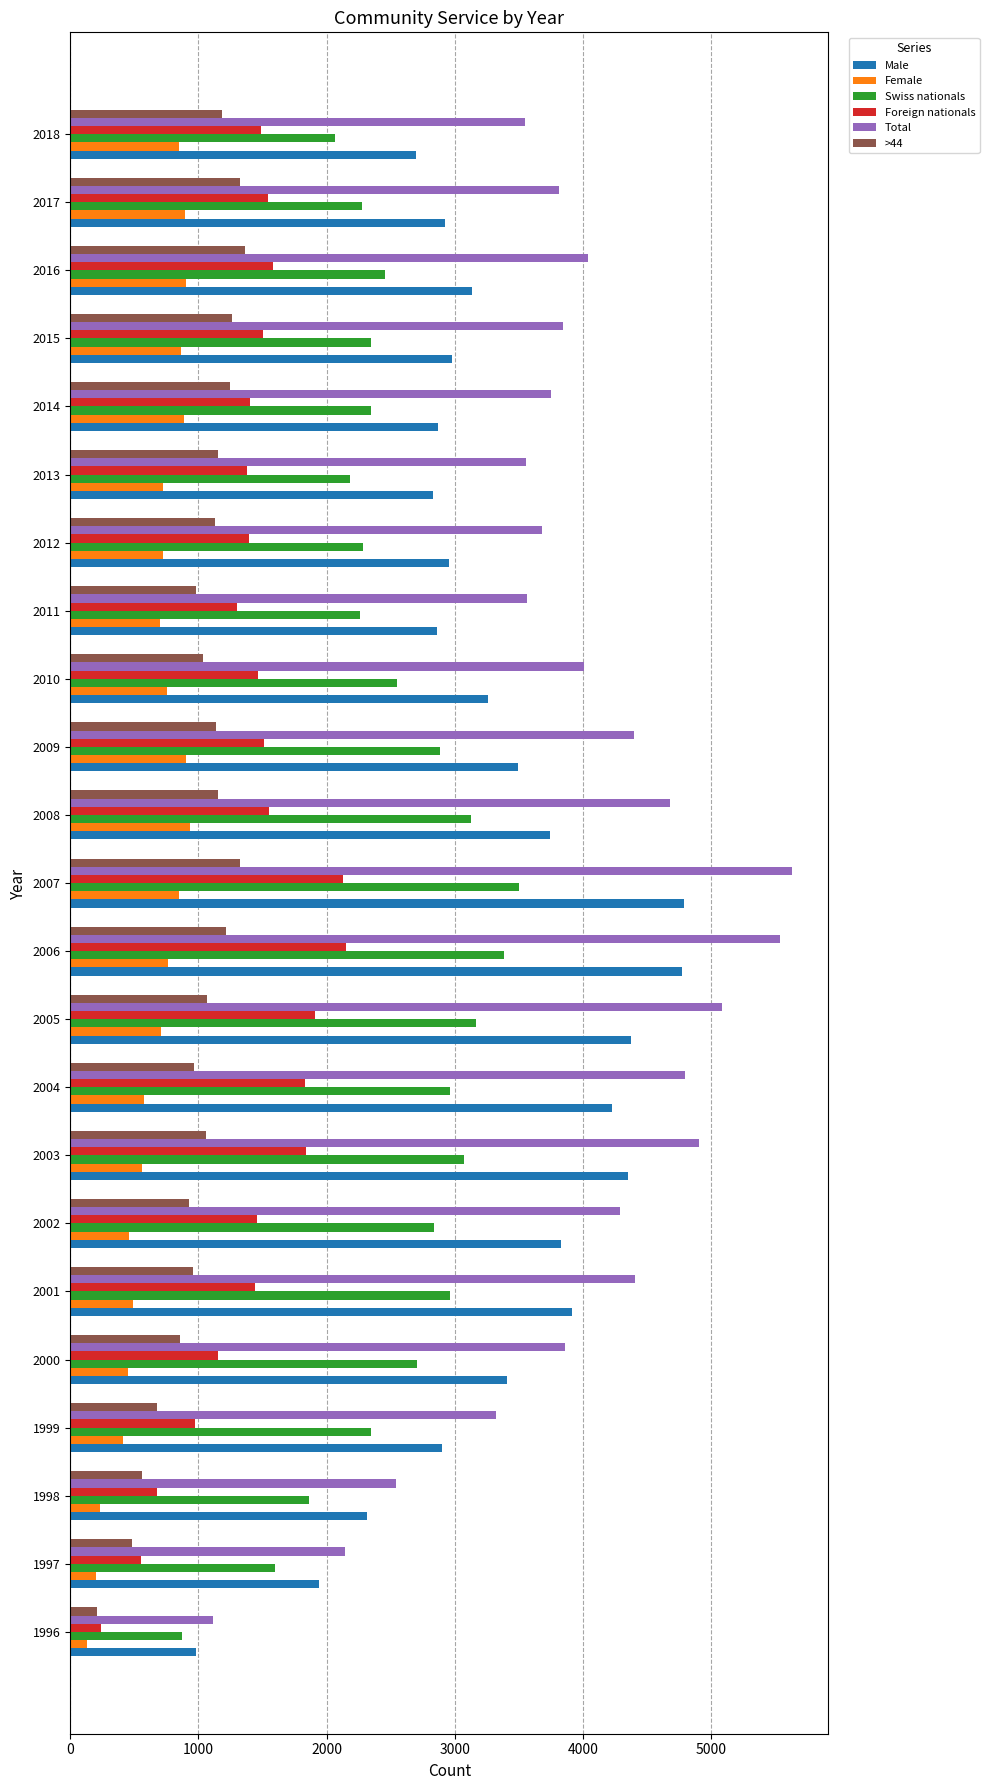

Which series has the largest total across all categories?

Total